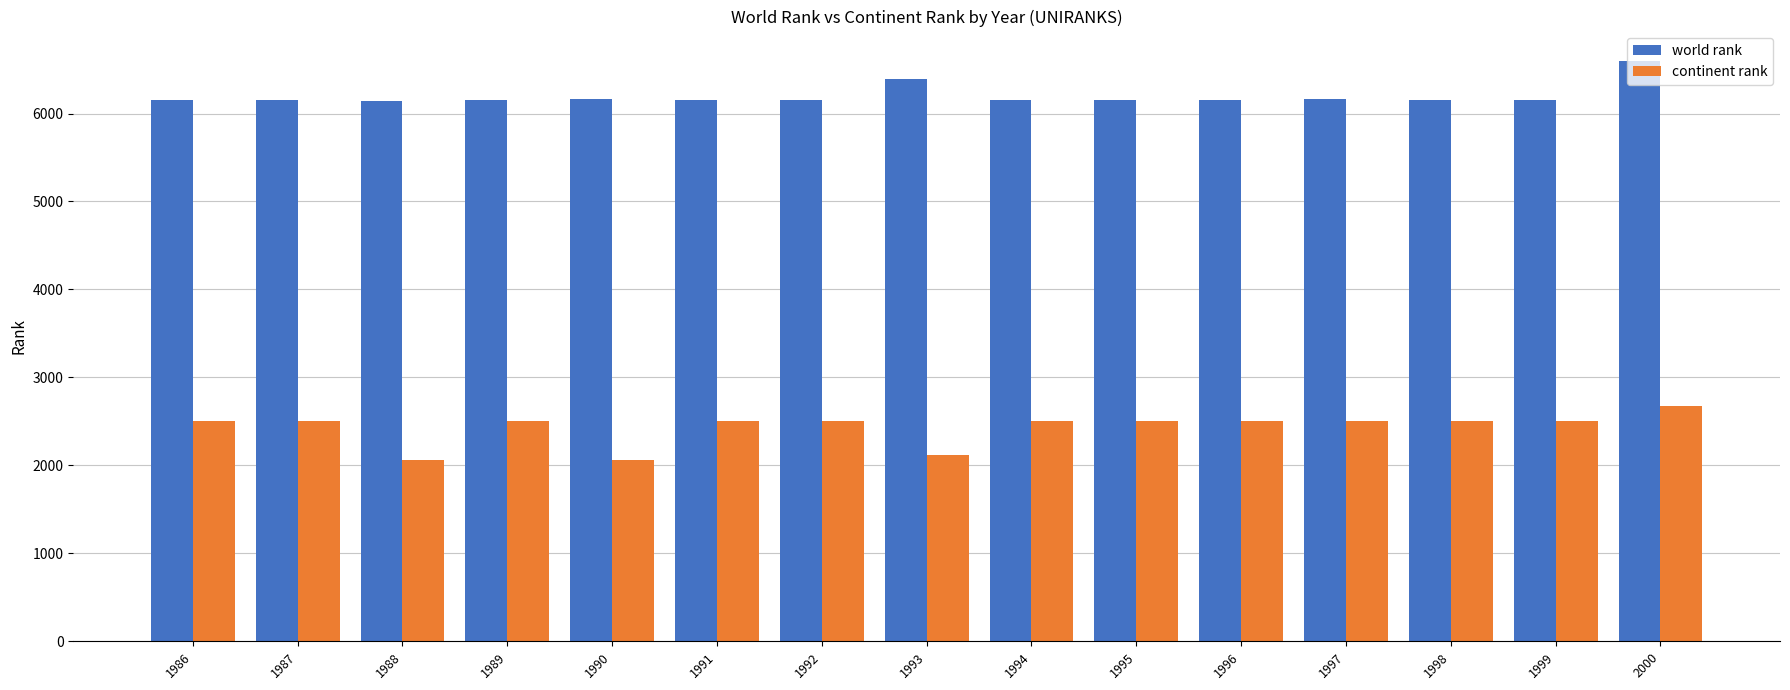

Rank the series by their average value, from lowest to highest.

continent rank, world rank